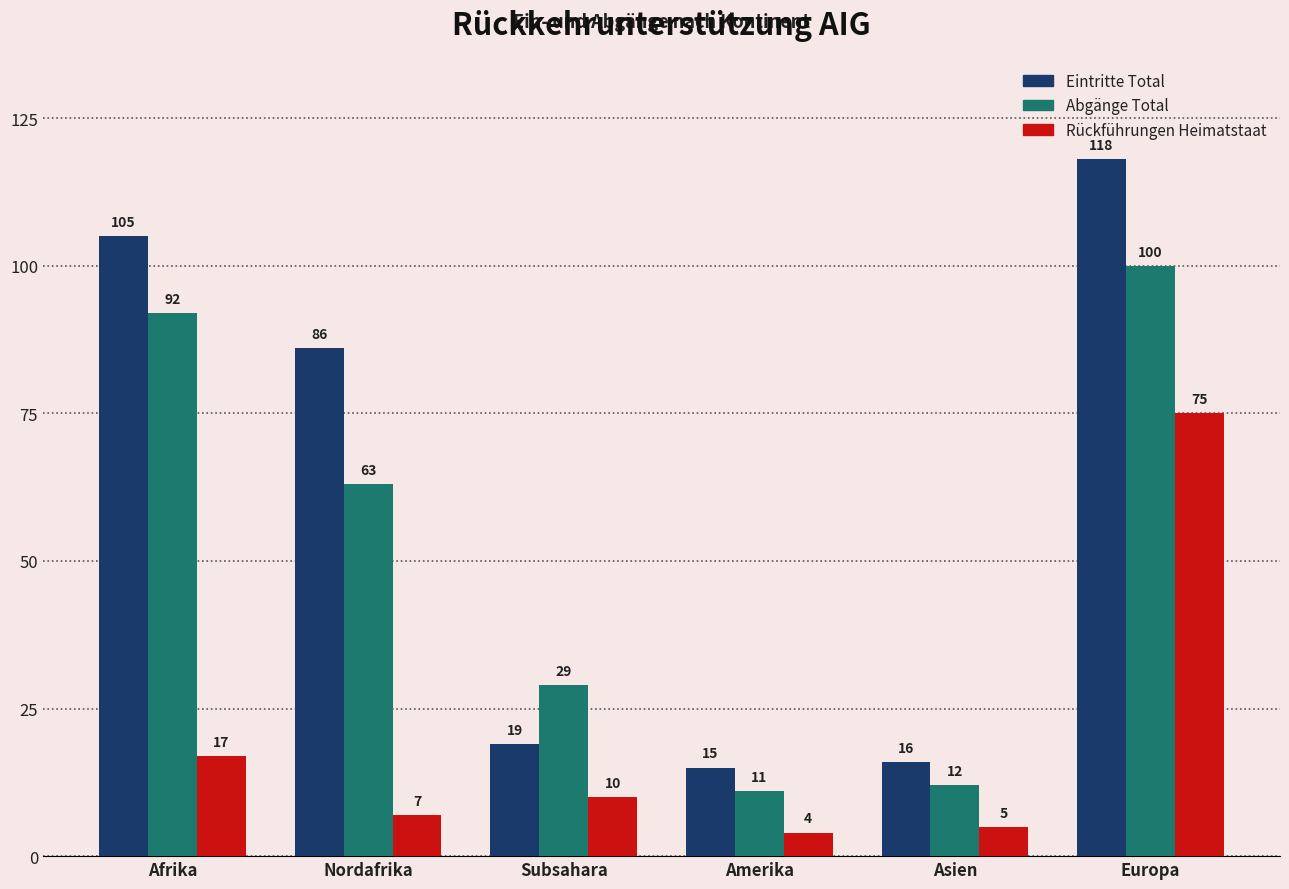

What is the total value across all series at Afrika?

214